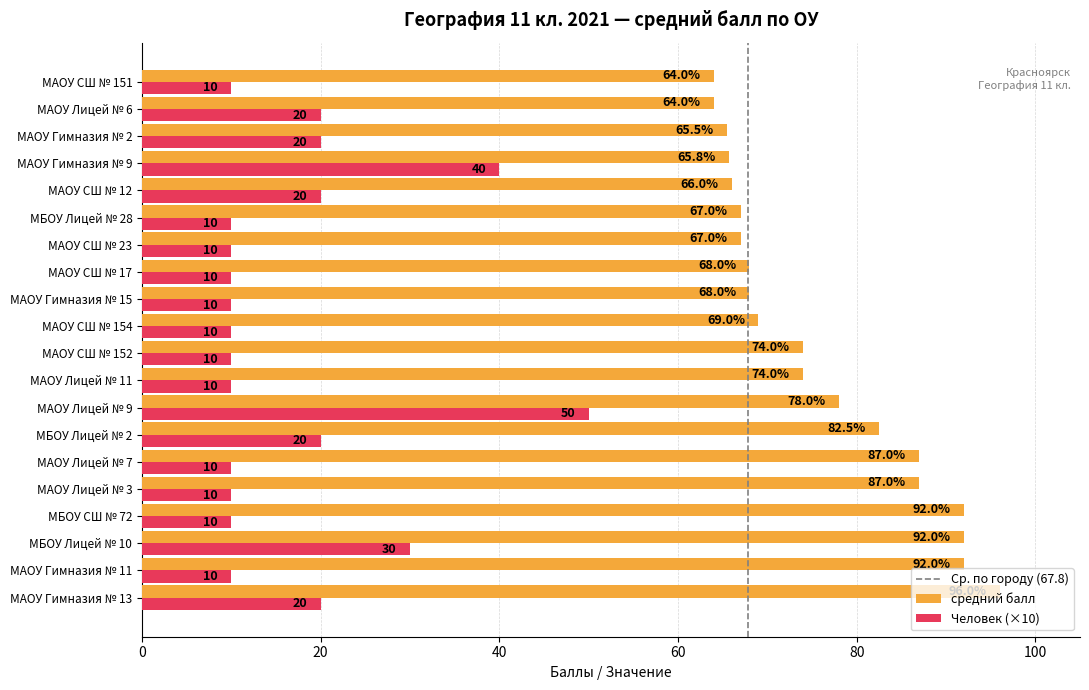

What is the minimum value shown in the chart?

10.0